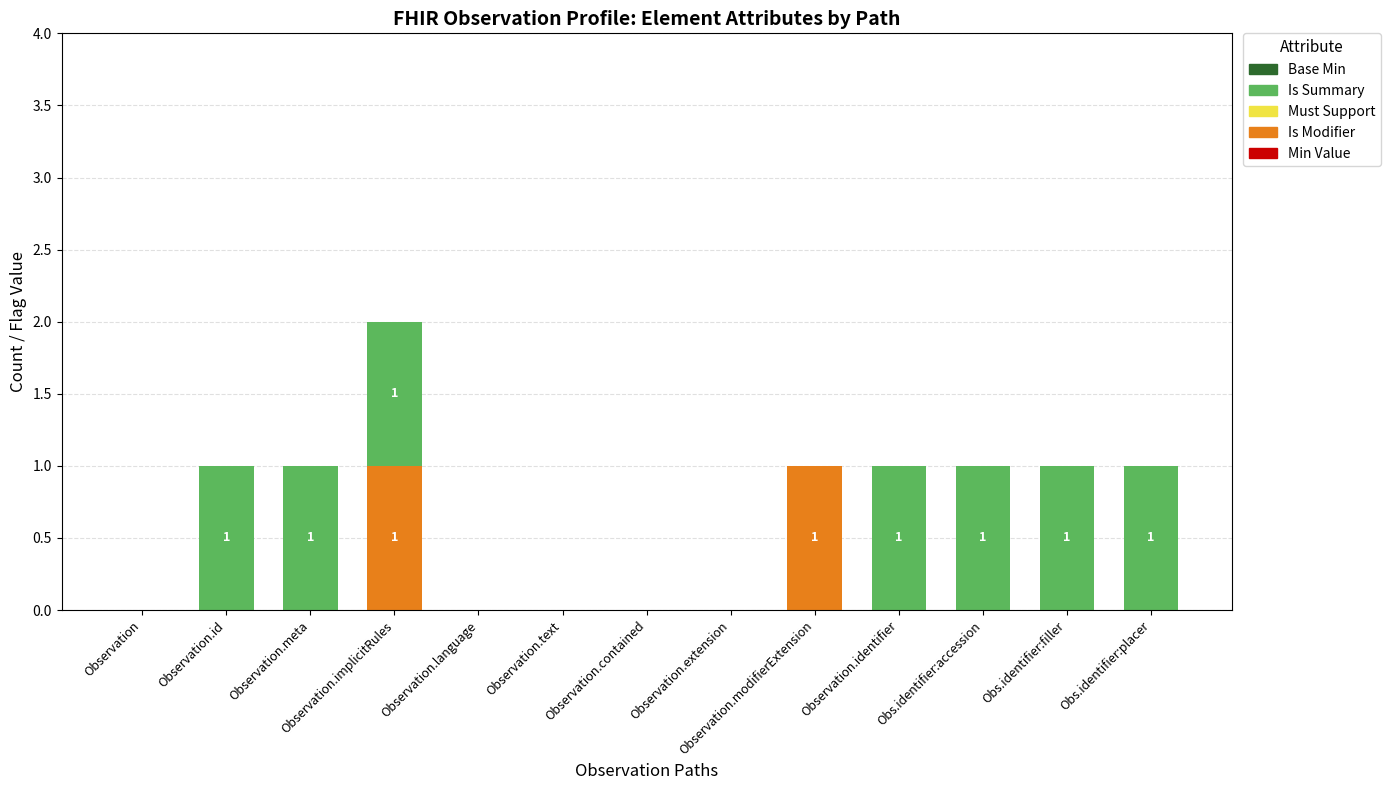

At which category is the sum across all series the highest?

Observation.implicitRules